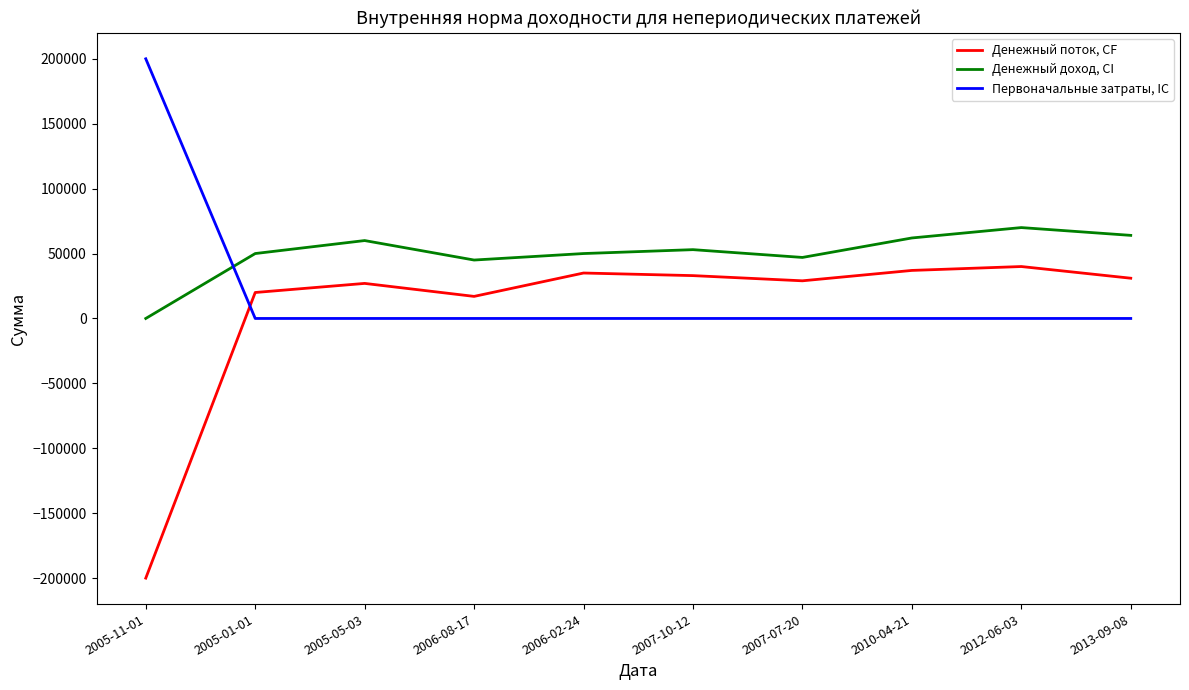

Which series has the widest spread of values?

Денежный поток, CF